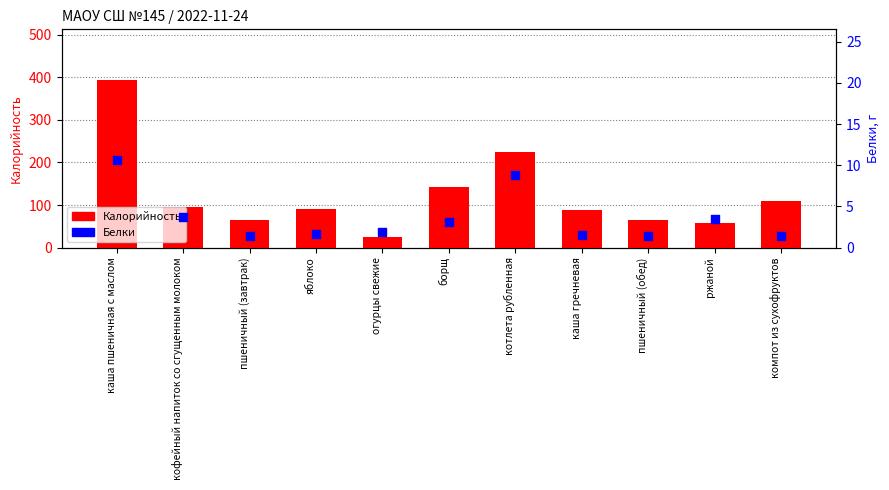

At which category is the sum across all series the highest?

каша пшеничная с маслом